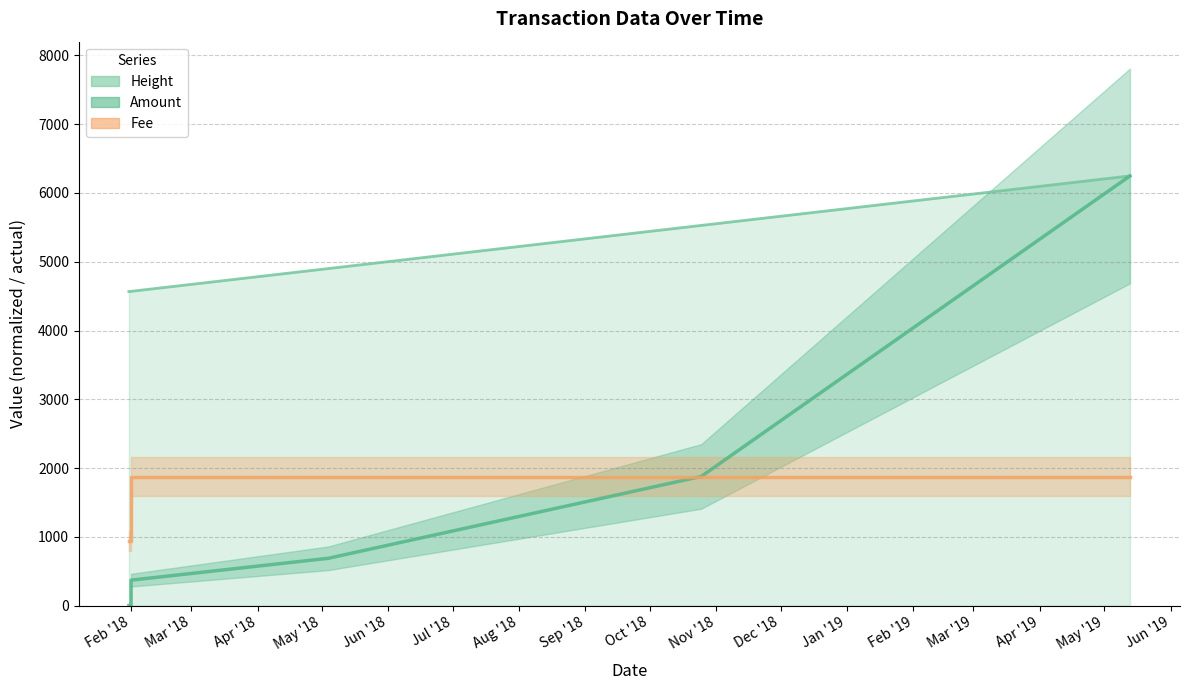

What is the difference between the Amount values at 2018-02-01 and 2019-05-13?

5877.2